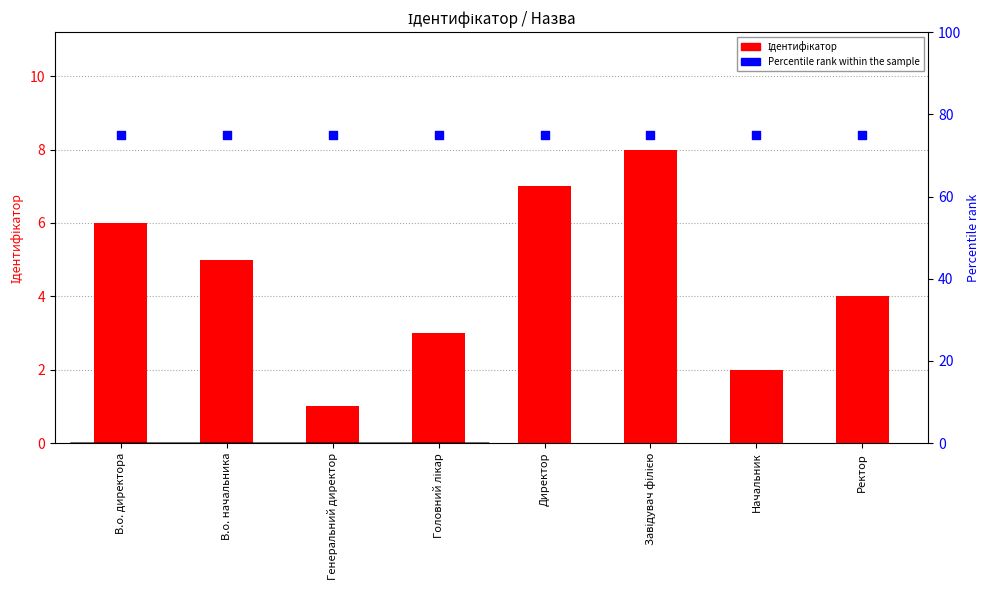

At how many categories does at least one series exceed 23?

8